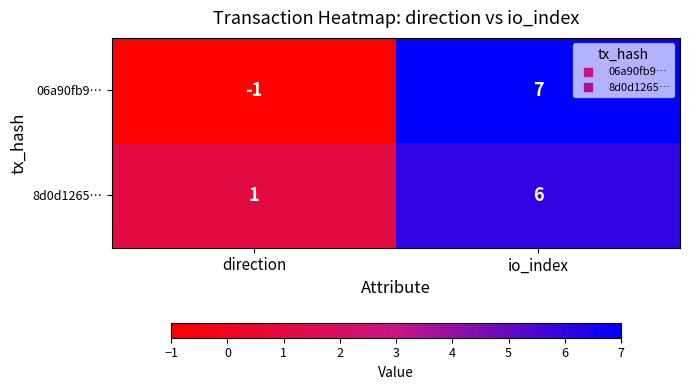

Which series has the widest spread of values?

06a90fb9…